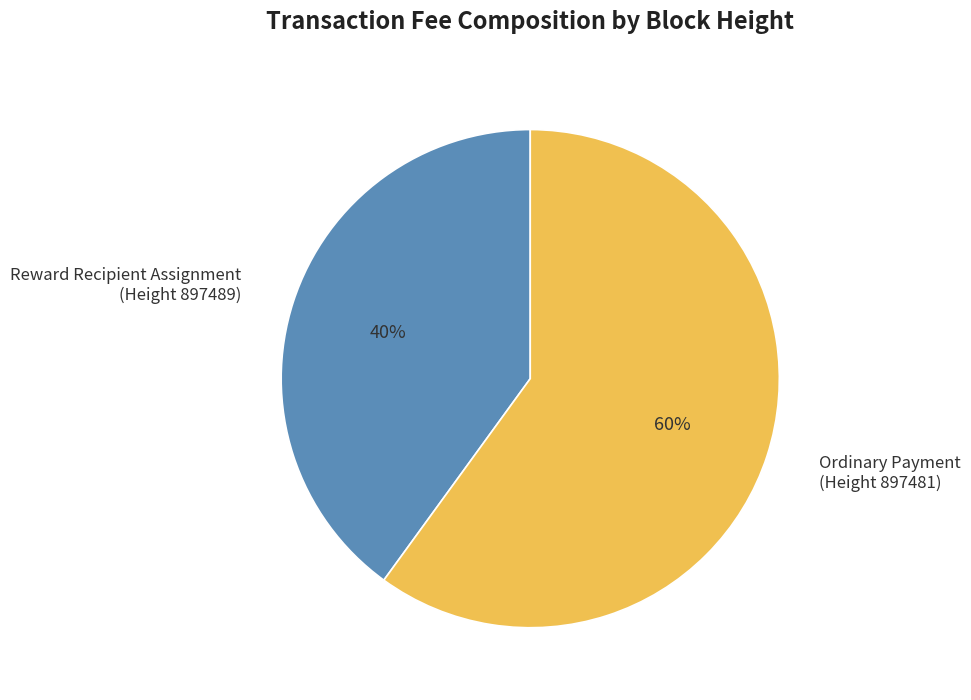

To the nearest percent, what portion does Reward Recipient Assignment (Height 897489) represent?

40%